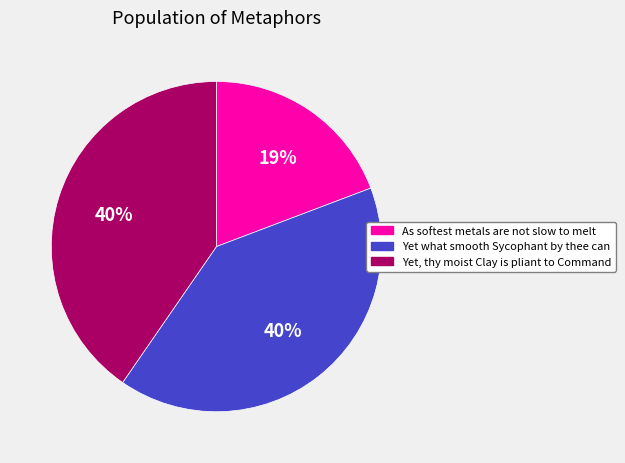

How many slices are in this pie chart?

3